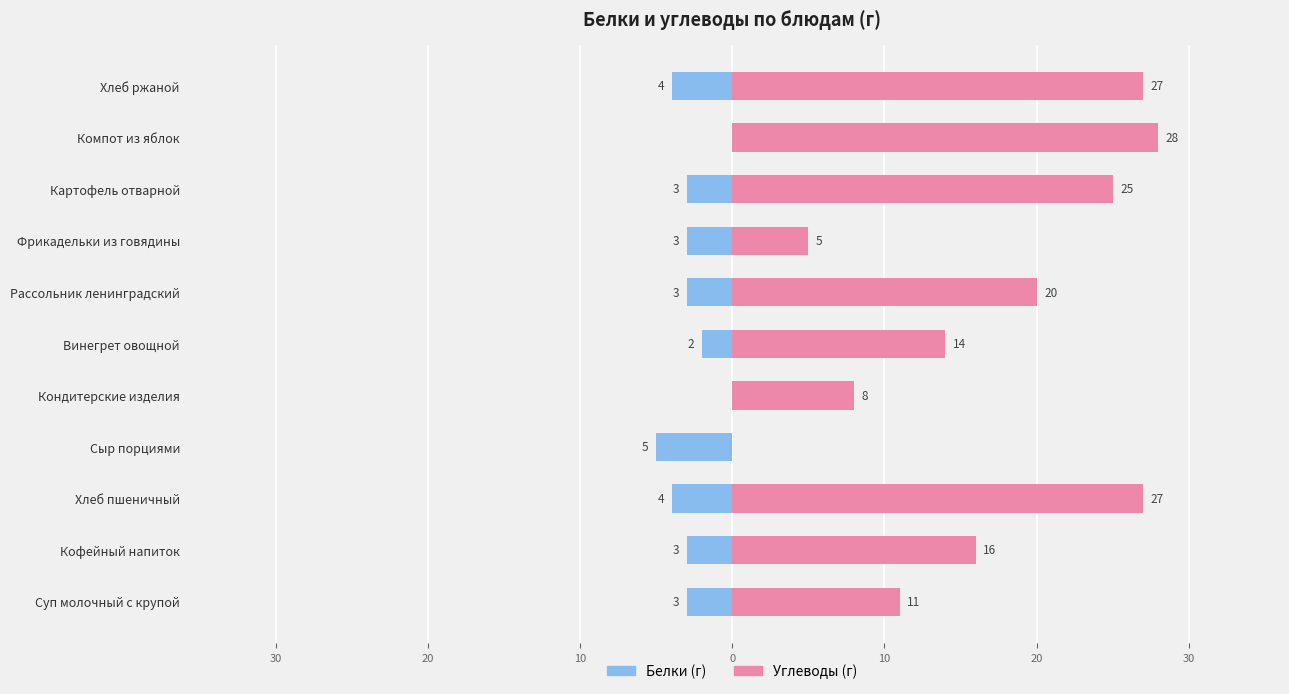

What is the highest value of the Углеводы (г) series?

28